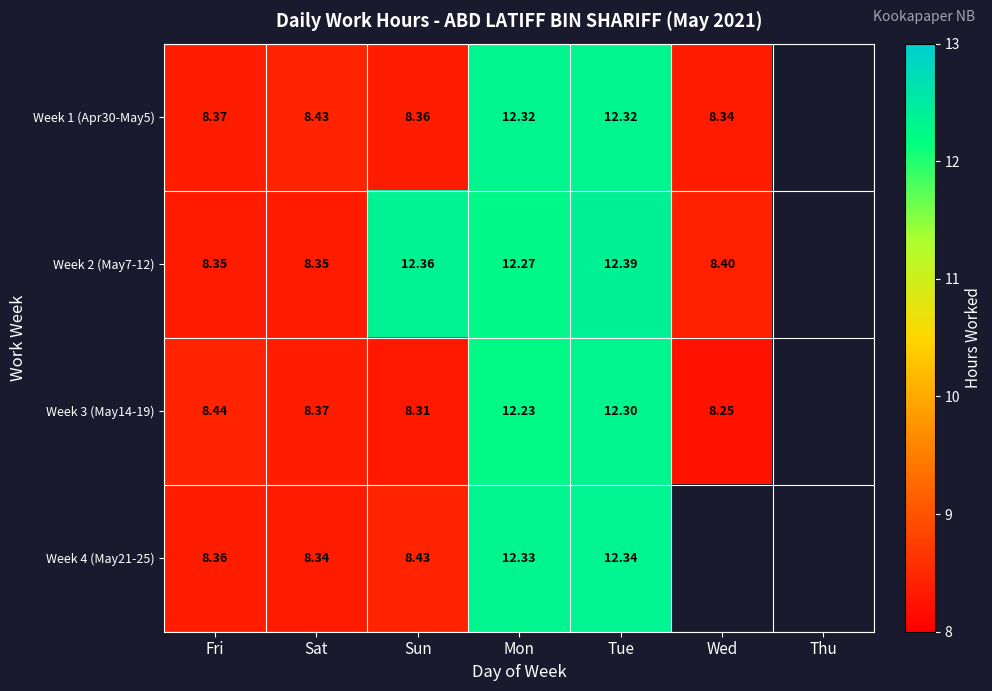

Is the value of Week 4 (May21-25) at Mon greater than the value of Week 1 (Apr30-May5) at Fri?

Yes